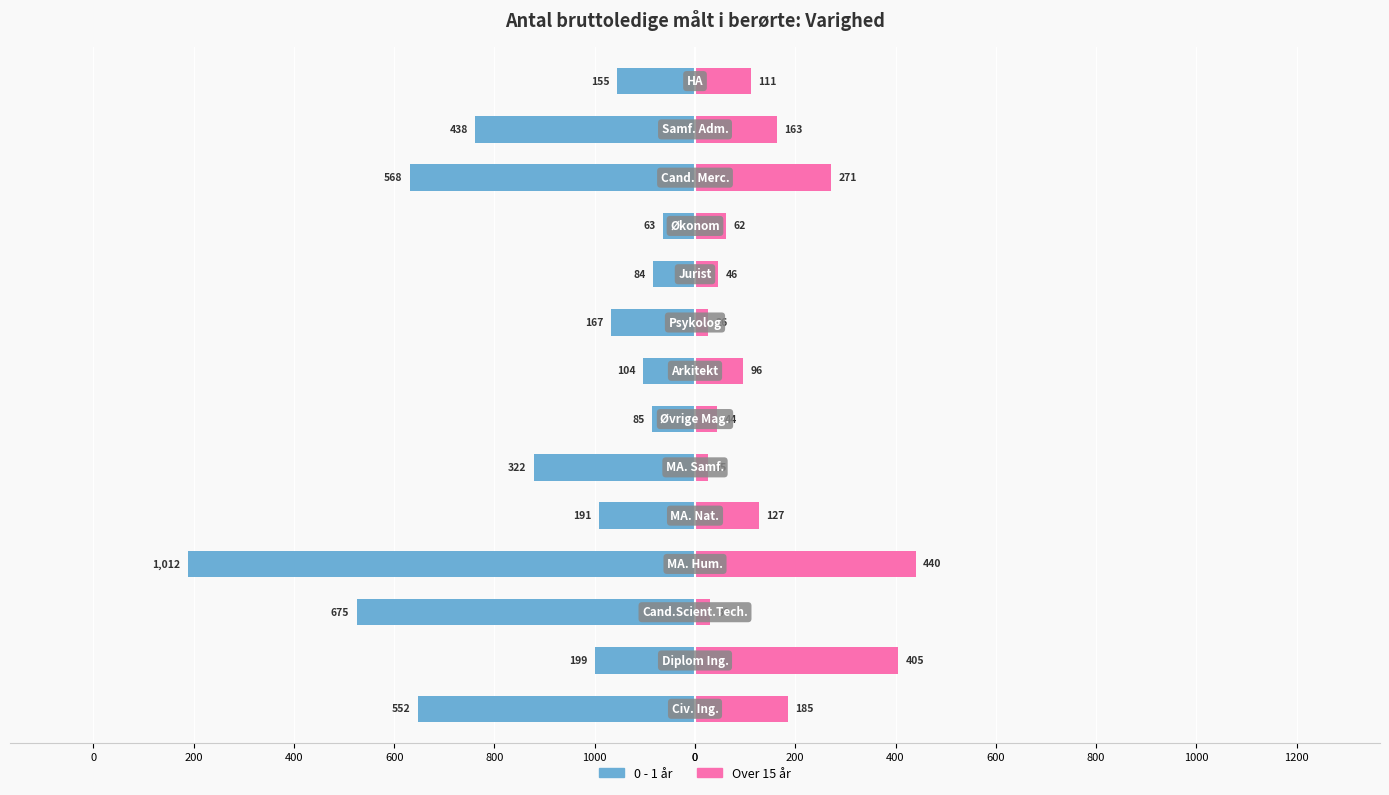

Reading left to right, transcribe all the data shown in this chart.

0 - 1 år: 0=-552	1000=-199	800=-675	600=-1012	400=-191	200=-322	0=-85	0=-104	200=-167	400=-84	600=-63	800=-568	1000=-438	1200=-155
Over 15 år: 0=185	1000=405	800=30	600=440	400=127	200=25	0=44	0=96	200=26	400=46	600=62	800=271	1000=163	1200=111